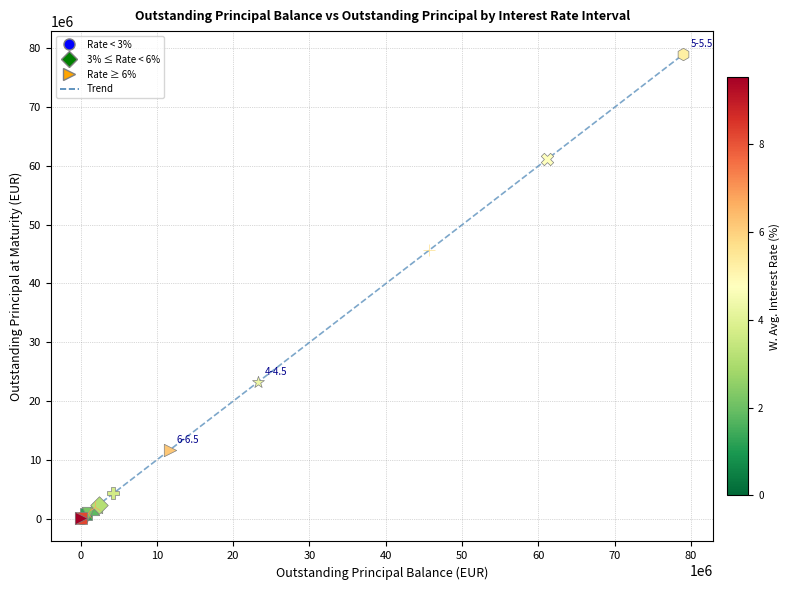

What is the difference between the maximum and minimum values?

78918095.9